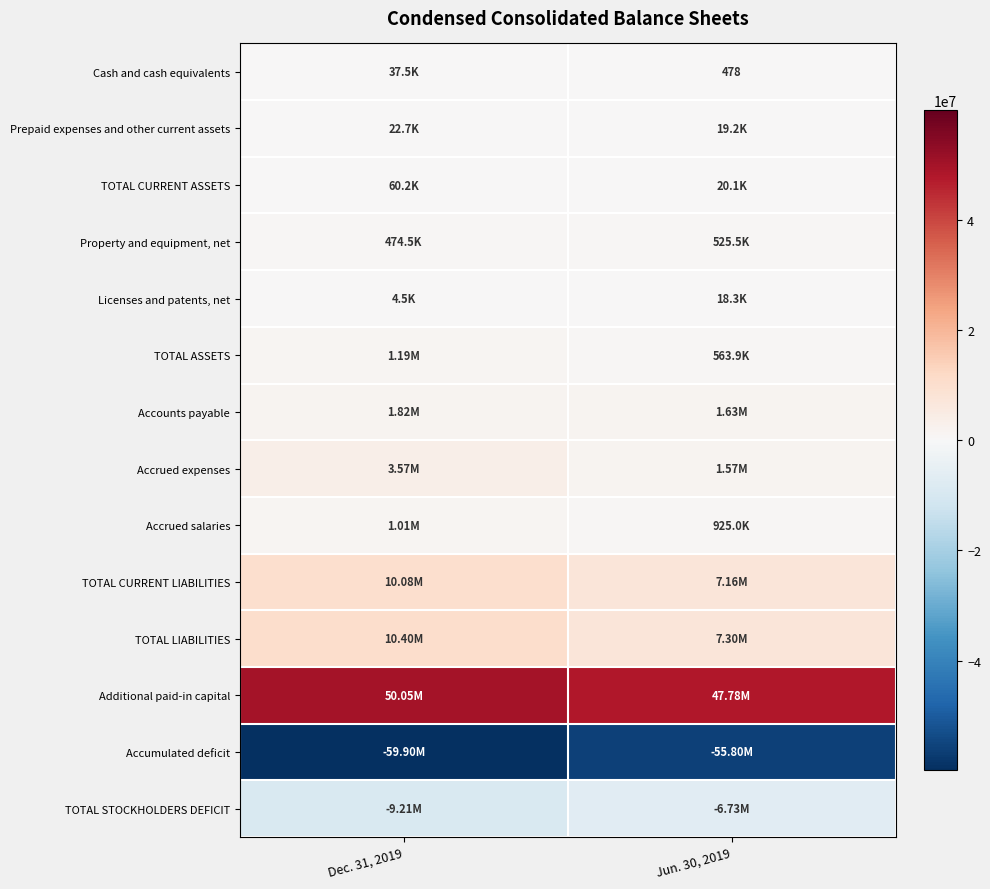

What is the sum of all Cash and cash equivalents values?

37951